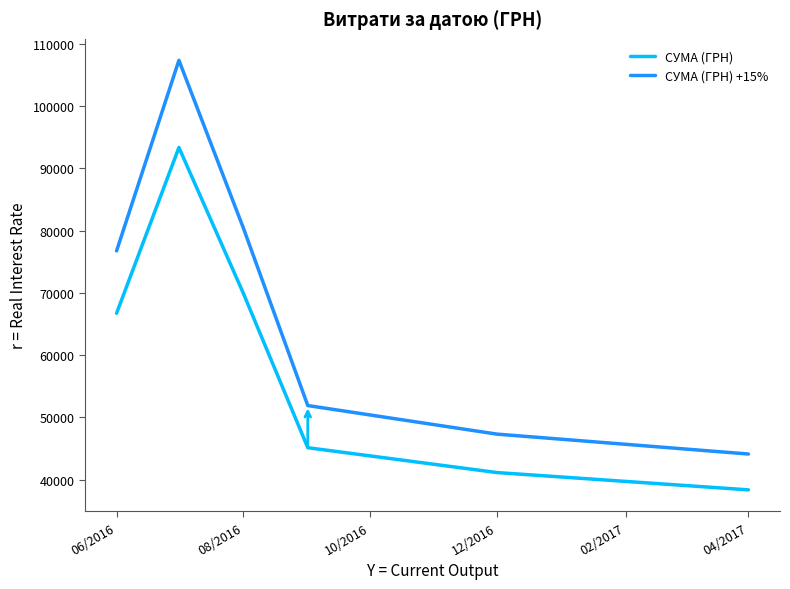

What is the sum of all СУМА (ГРН) values?

354657.2